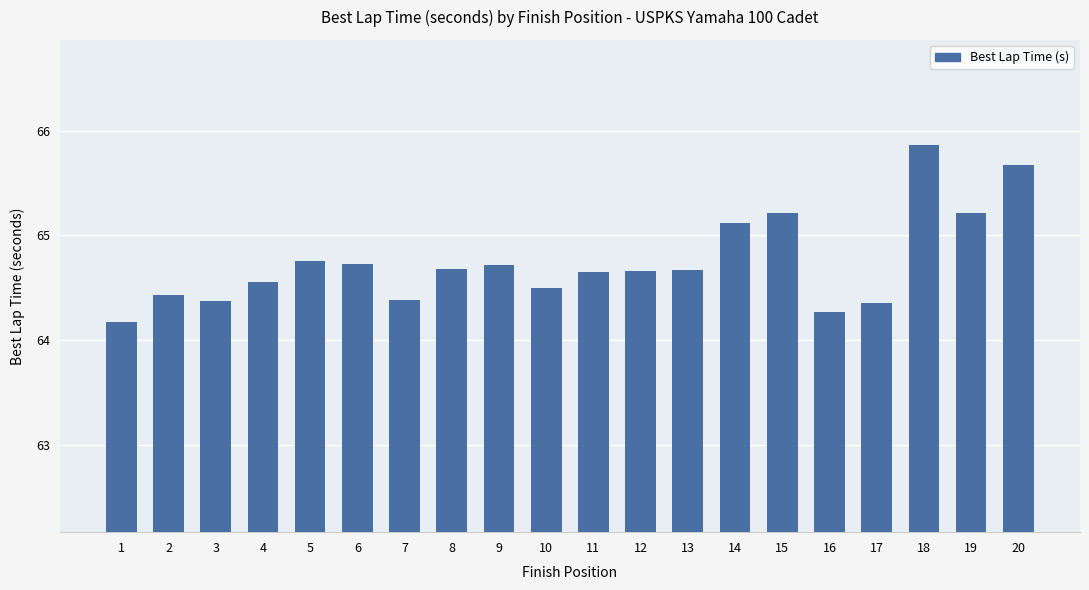

What is the difference between the values at 2 and 11?

0.2